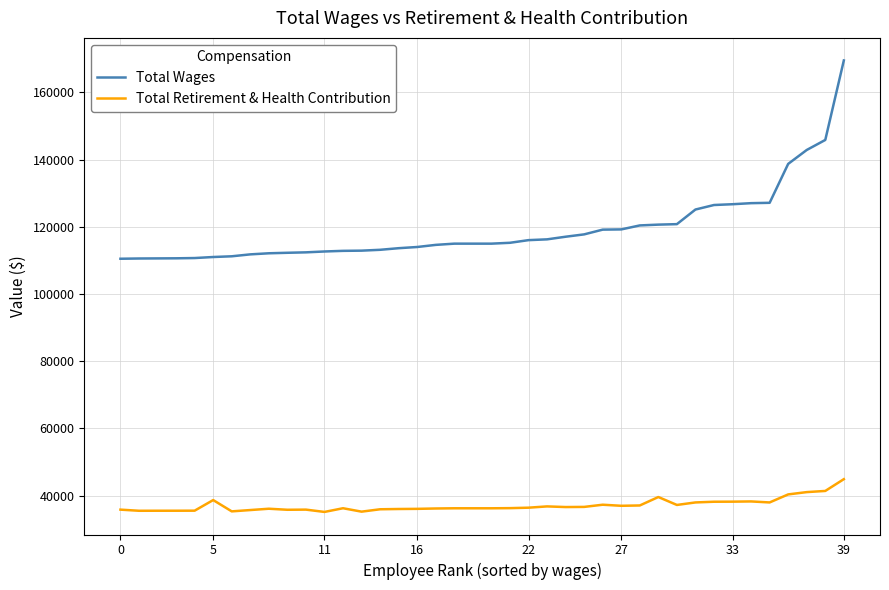

True or false: Total Wages and Total Retirement & Health Contribution intersect in this chart.

False